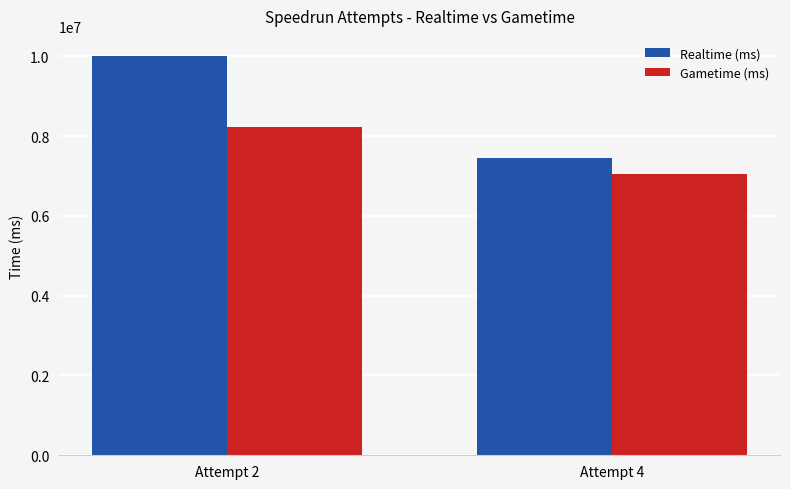

What are all the series names shown in the legend?

Realtime (ms), Gametime (ms)